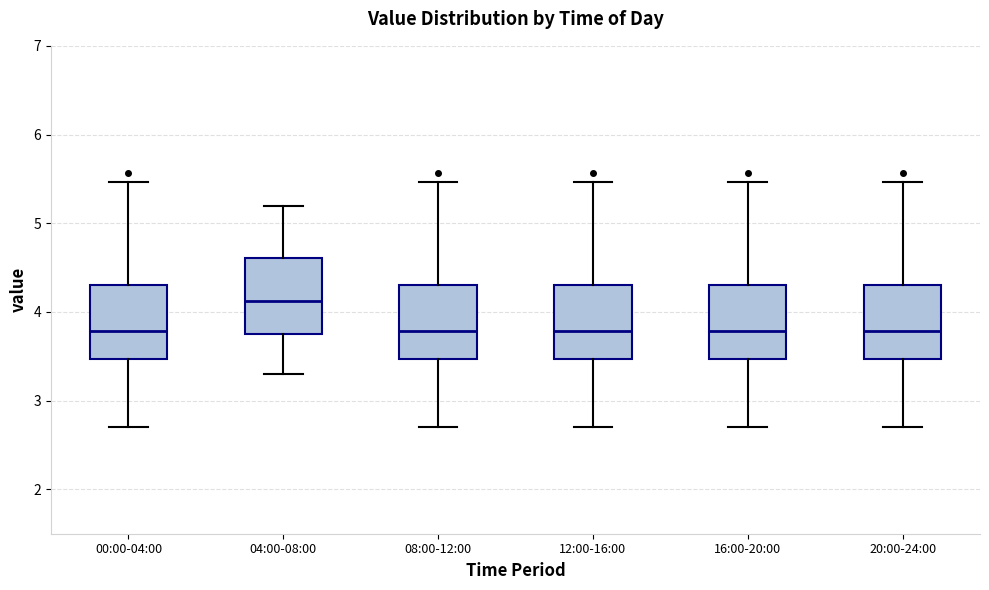

Reading left to right, read every box against the y-axis: the position of its median line, the range the box covers, and the ends of its whiskers. The values are not printed on the chart, so give them approximately, as read against the axis.

00:00-04:00: median 3.8, box 3.5 to 4.3, whiskers 2.7 to 5.5
04:00-08:00: median 4.1, box 3.8 to 4.6, whiskers 3.3 to 5.2
08:00-12:00: median 3.8, box 3.5 to 4.3, whiskers 2.7 to 5.5
12:00-16:00: median 3.8, box 3.5 to 4.3, whiskers 2.7 to 5.5
16:00-20:00: median 3.8, box 3.5 to 4.3, whiskers 2.7 to 5.5
20:00-24:00: median 3.8, box 3.5 to 4.3, whiskers 2.7 to 5.5